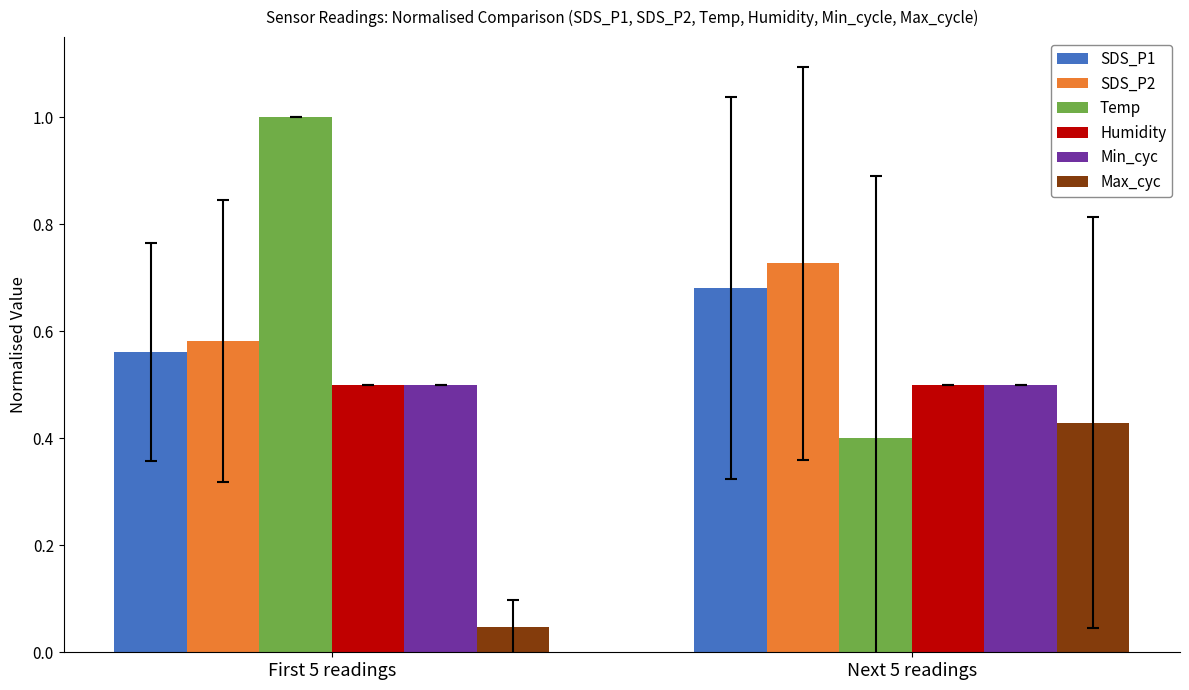

What is the sum of the Min_cyc values at First 5 readings and Next 5 readings?

1.0